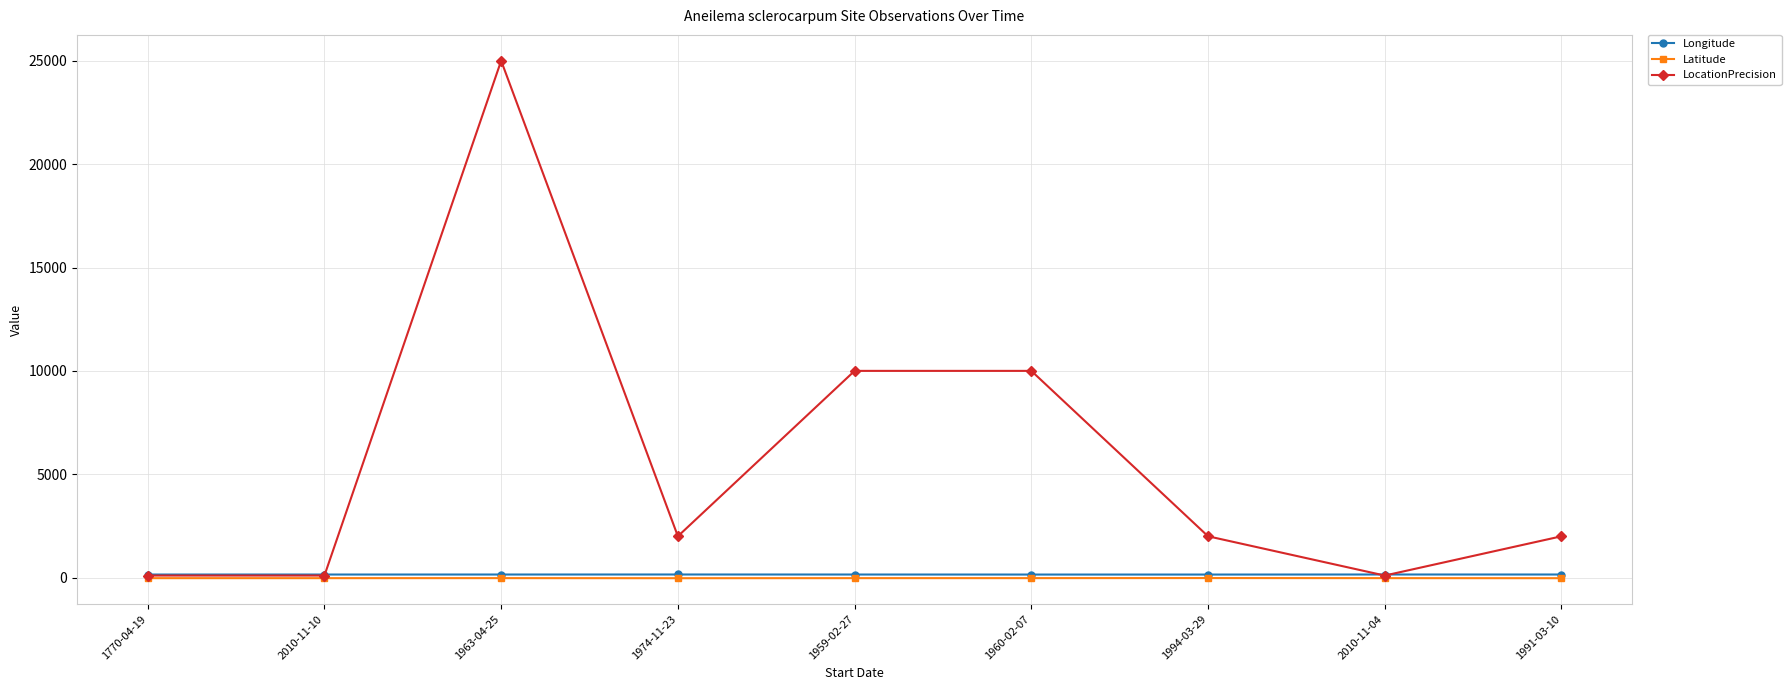

What is the value of the Longitude point at the 7th from the left?

148.5